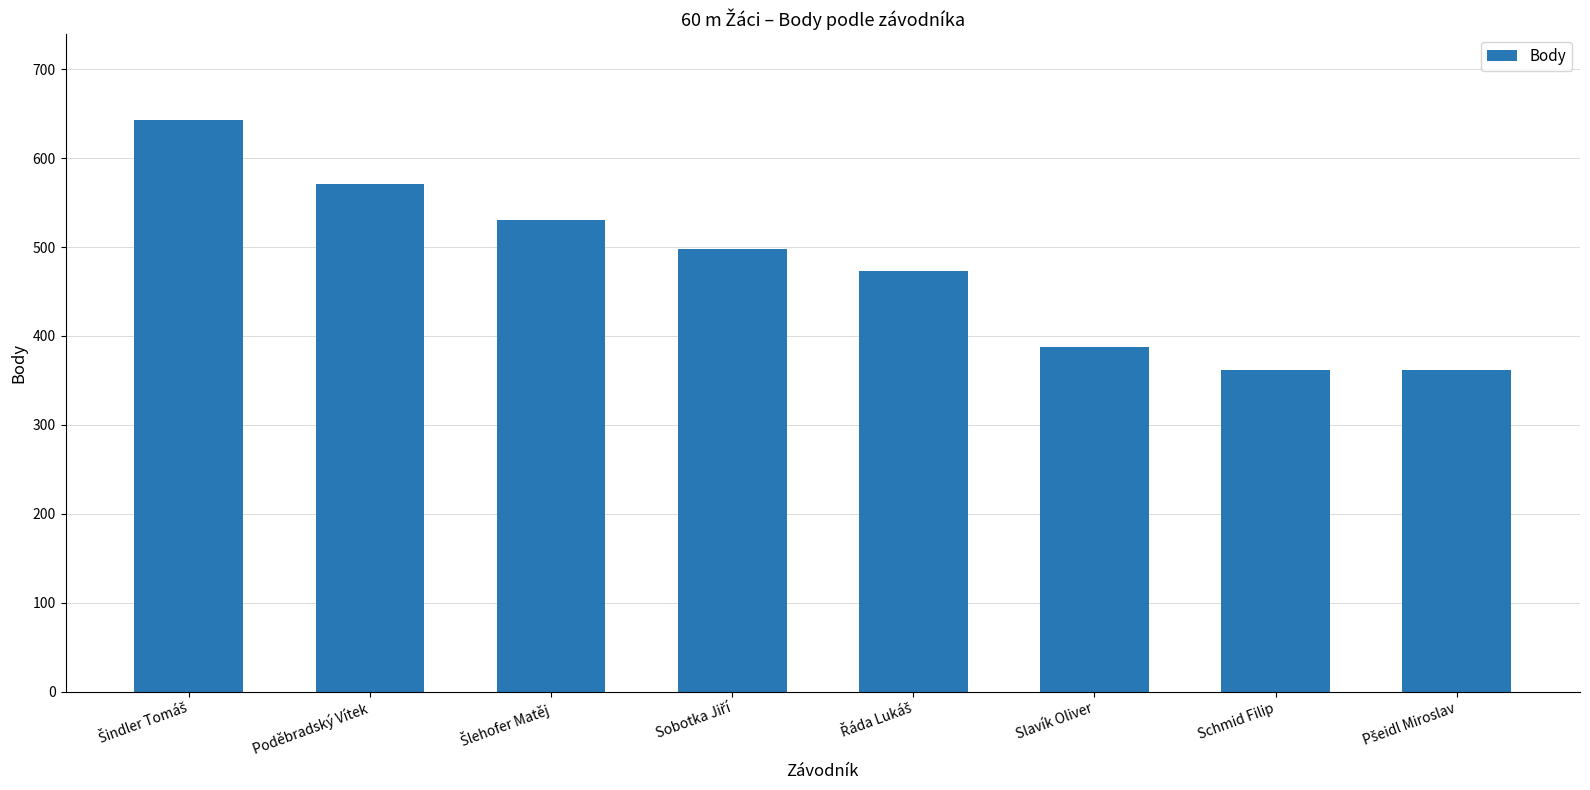

True or false: the data shows 218 at Schmid Filip.

False